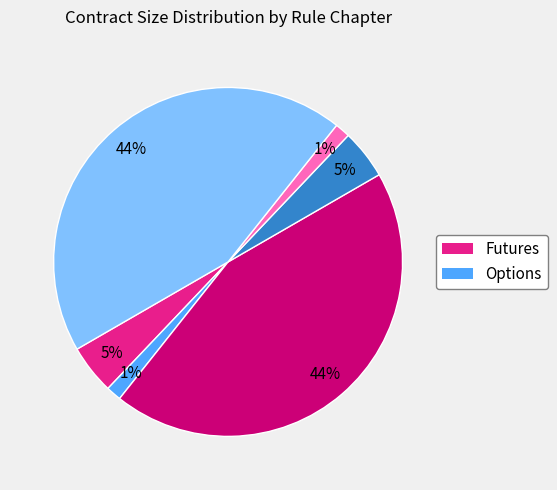

Is there a majority slice in this chart?

No